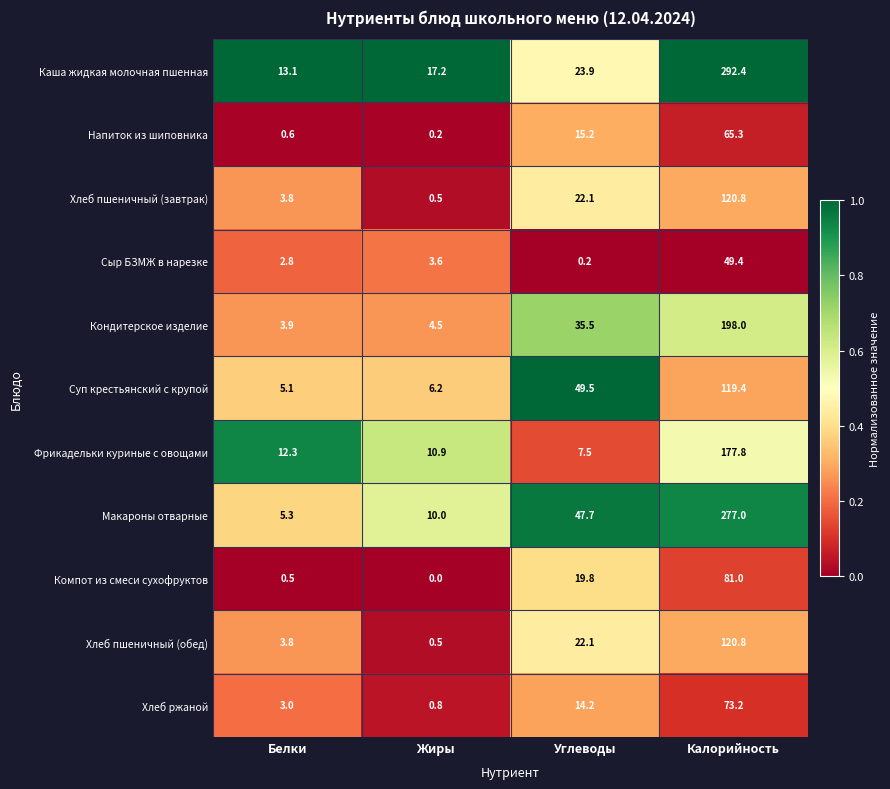

The value of Напиток из шиповника at Углеводы is 24.1. True or false?

False